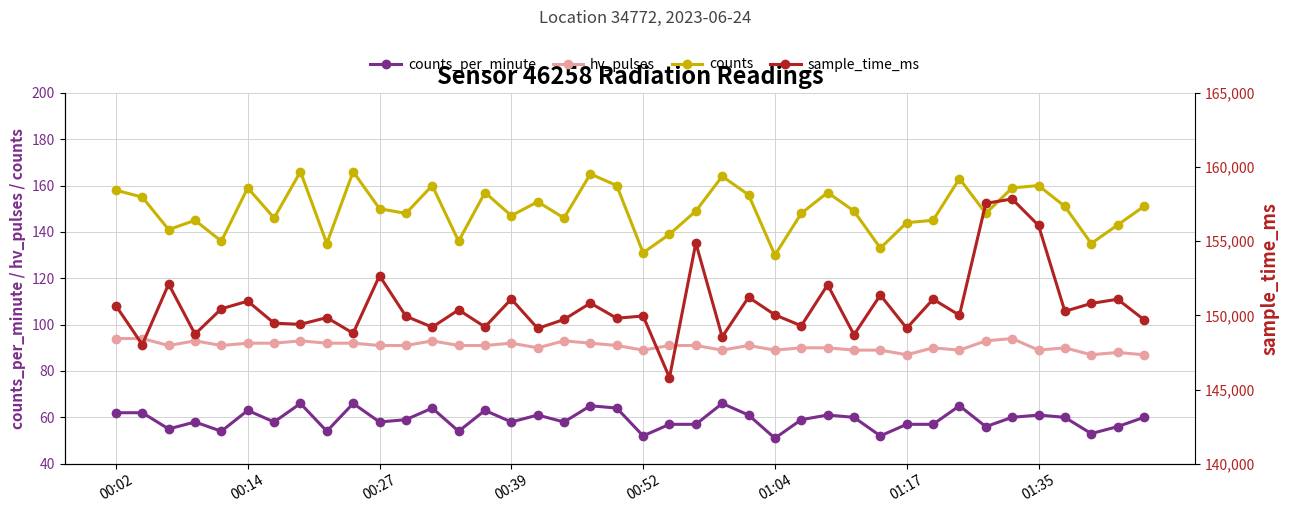

What are all the series names shown in the legend?

counts_per_minute, hv_pulses, counts, sample_time_ms